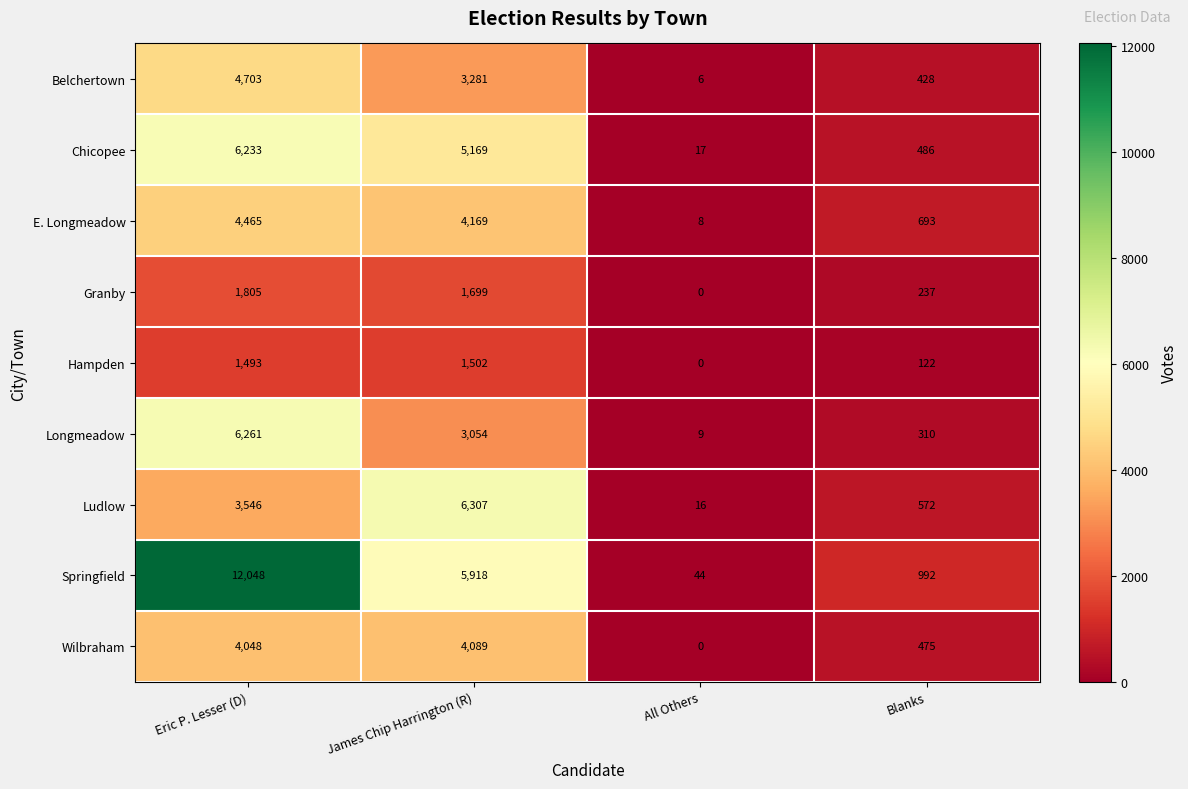

The E. Longmeadow series shows 693 at Blanks. True or false?

True